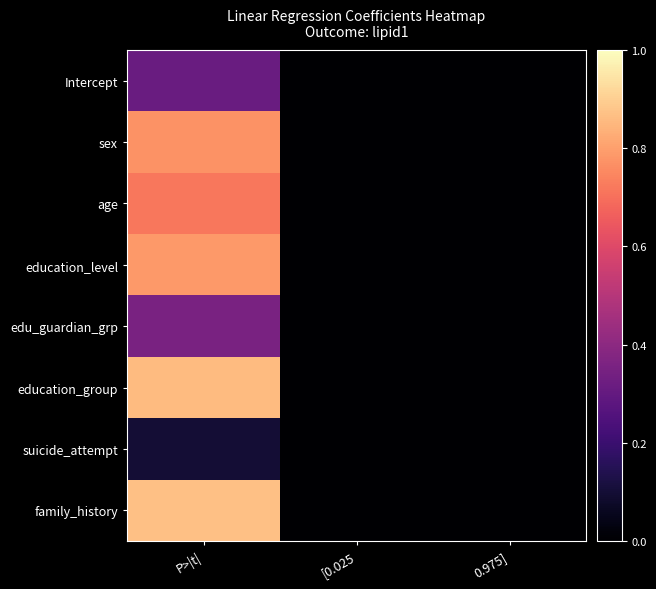

Which series has the widest spread of values?

family_history